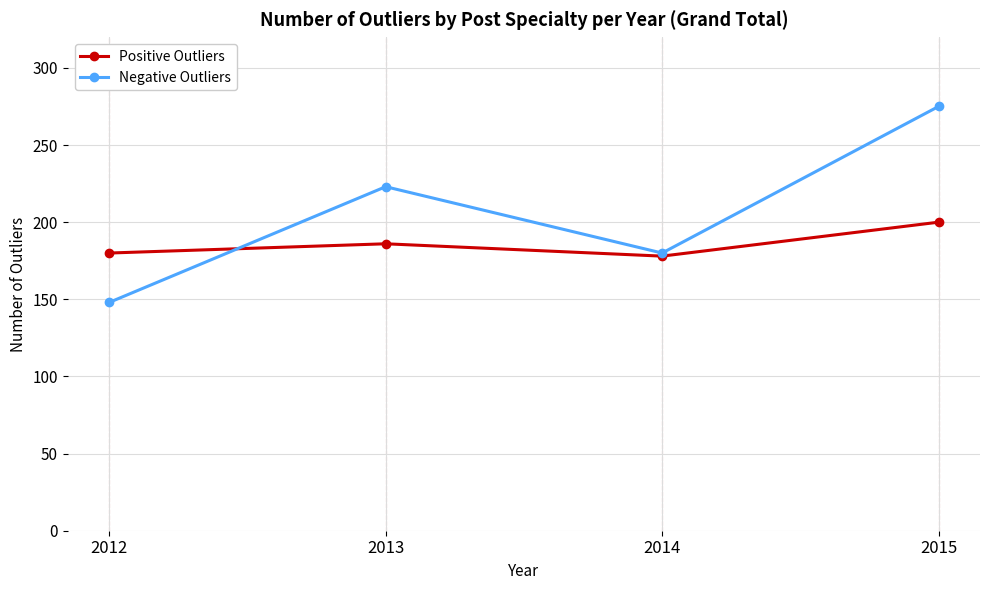

What is the lowest value of the Negative Outliers series?

148